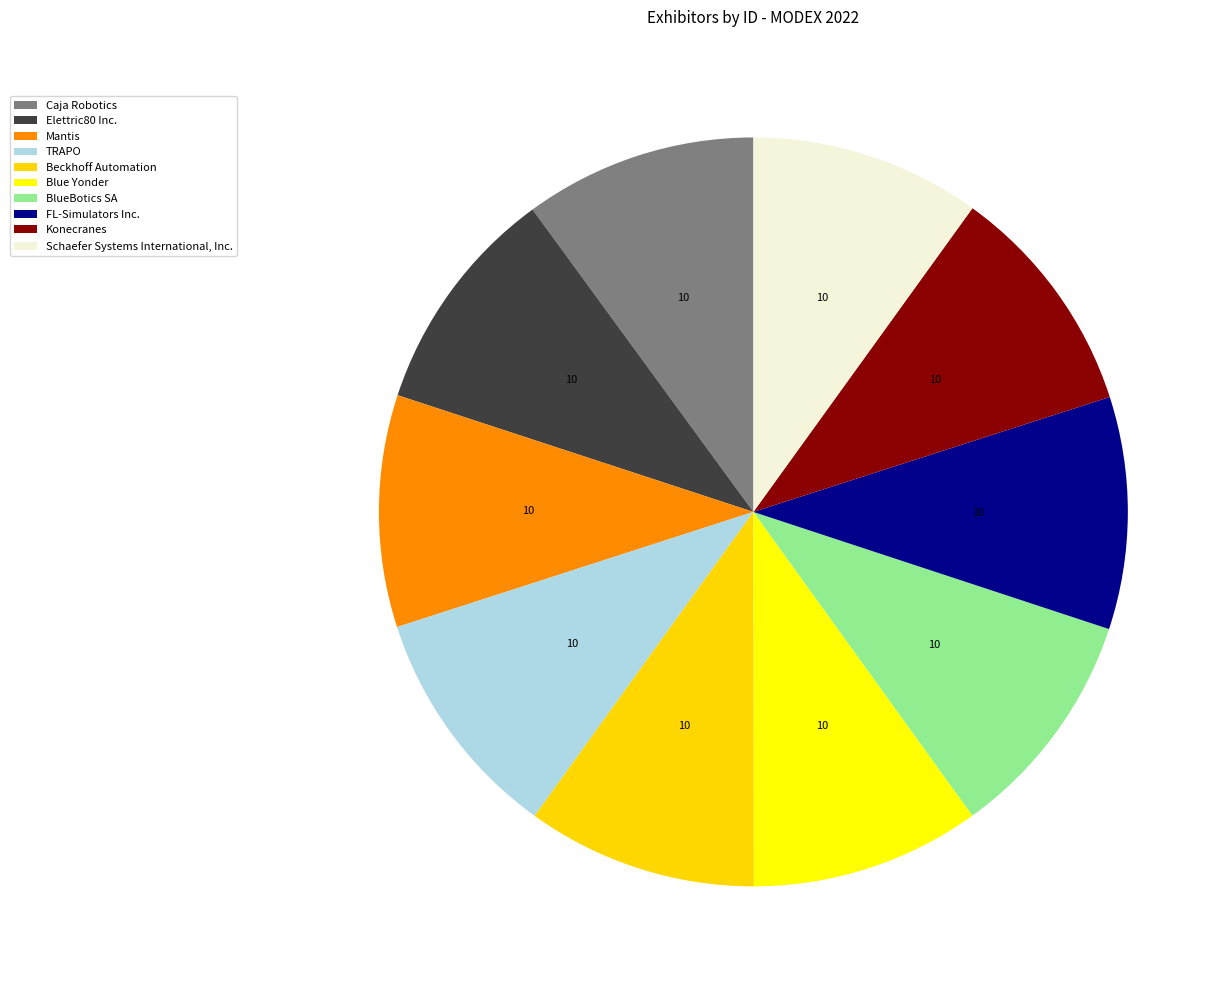

Which category has the biggest portion of the pie?

TRAPO